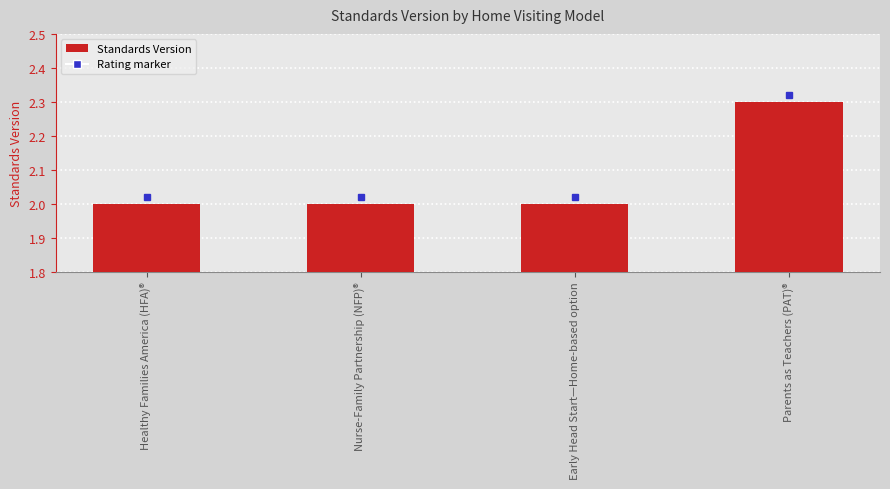

Does the chart contain any negative values?

No